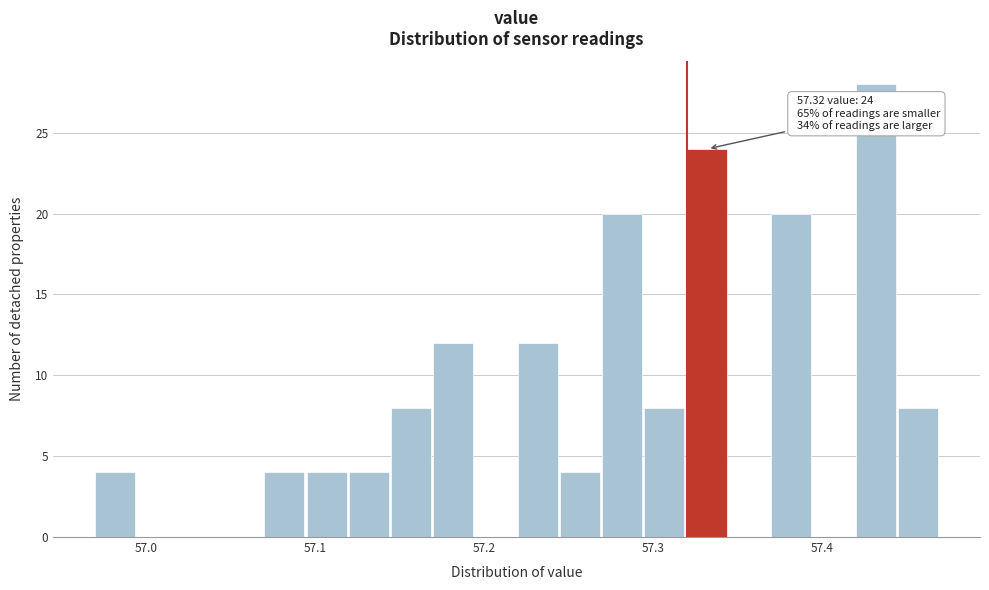

Around what value on the x-axis is the tallest bar? Give the approximate position of its centre, as read against the axis.

57.43